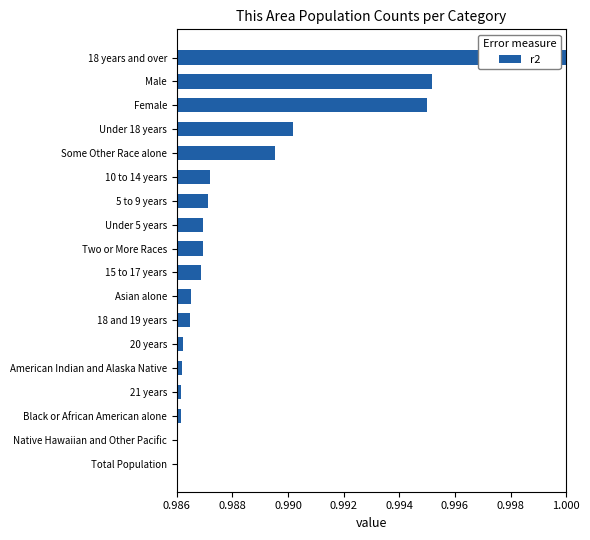

Between American Indian and Alaska Native and Female, which is larger?

Female